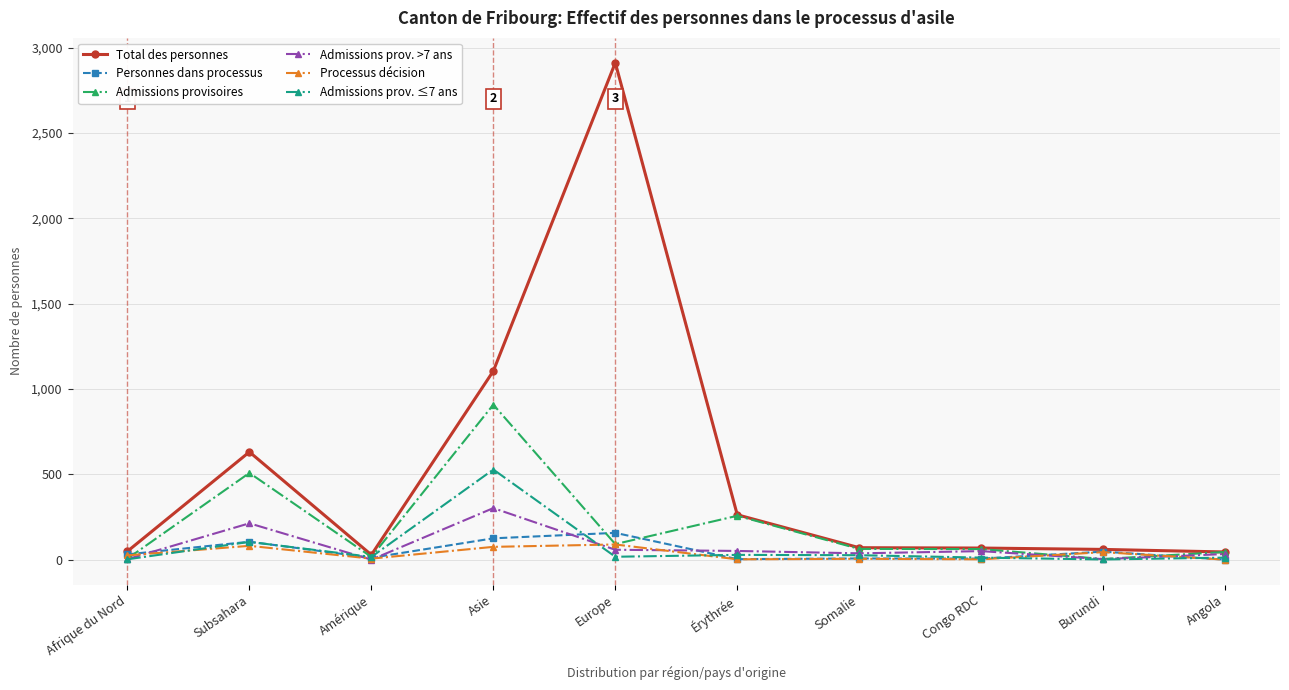

Which label corresponds to the largest value in the chart?

Europe